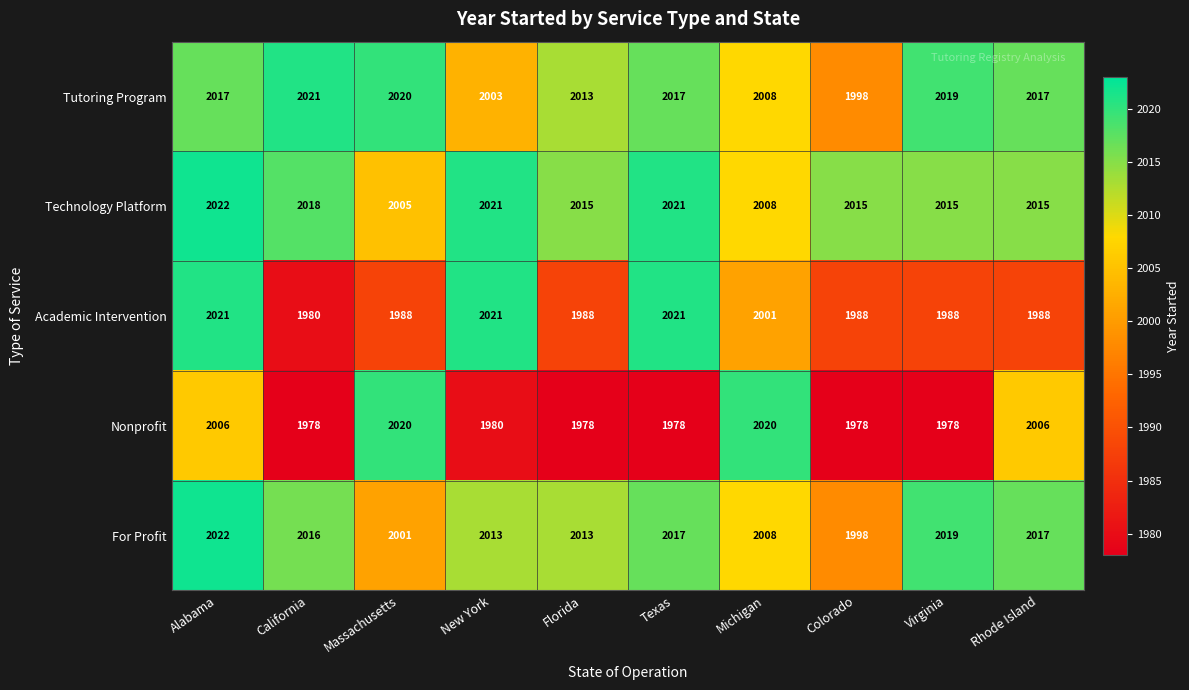

Which series has the largest total across all categories?

Technology Platform